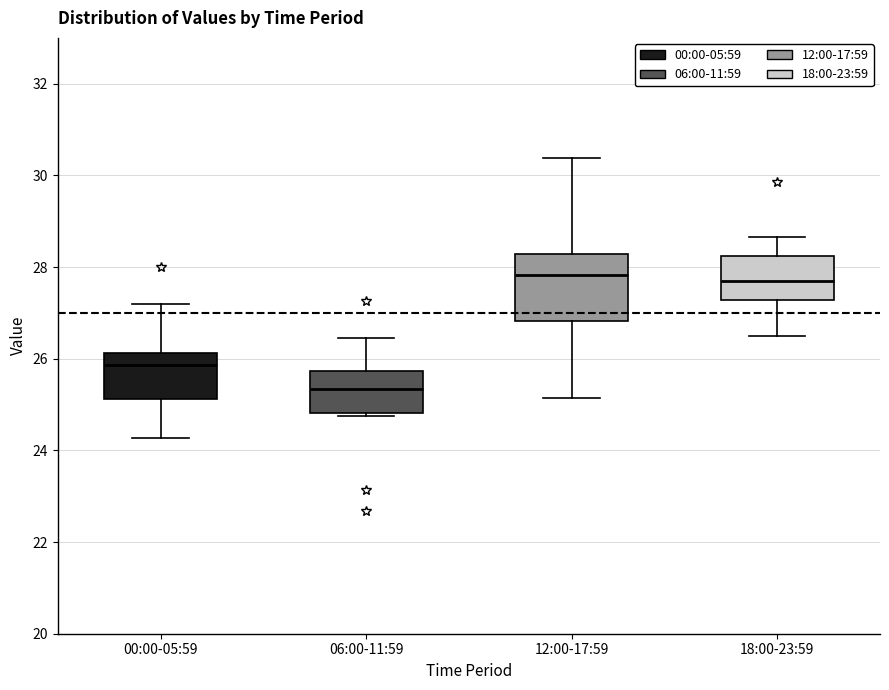

Reading left to right, transcribe this box plot: for each box, give where its median line is, the range the box spans, and where its two whiskers end, as read against the y-axis. The values are not printed on the chart, so give them approximately, as read against the axis.

00:00-05:59: median 25.8, box 25.2 to 26.2, whiskers 24.2 to 27.2
06:00-11:59: median 25.4, box 24.8 to 25.8, whiskers 24.8 to 26.4
12:00-17:59: median 27.8, box 26.8 to 28.2, whiskers 25.2 to 30.4
18:00-23:59: median 27.8, box 27.2 to 28.2, whiskers 26.6 to 28.6